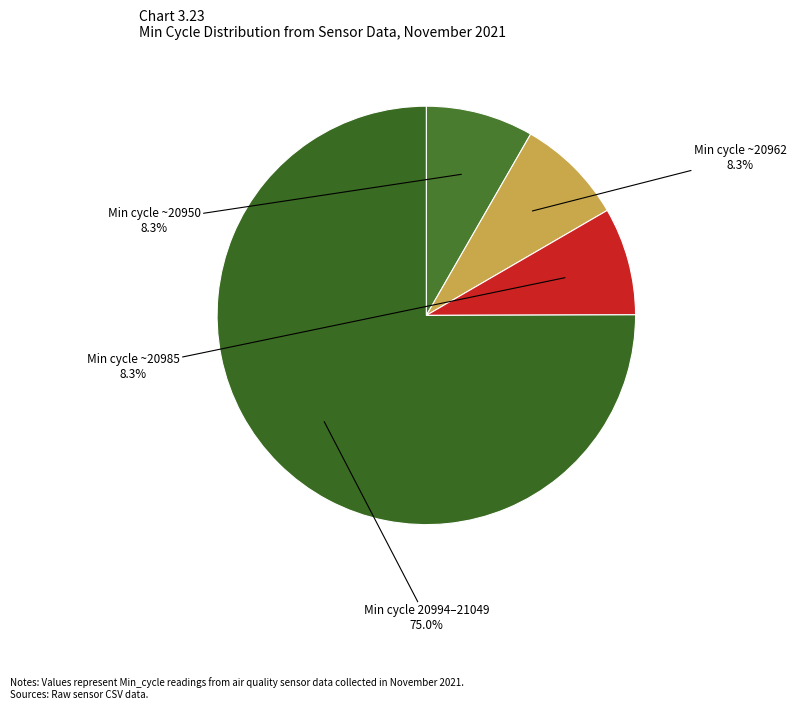

How many slices are in this pie chart?

4